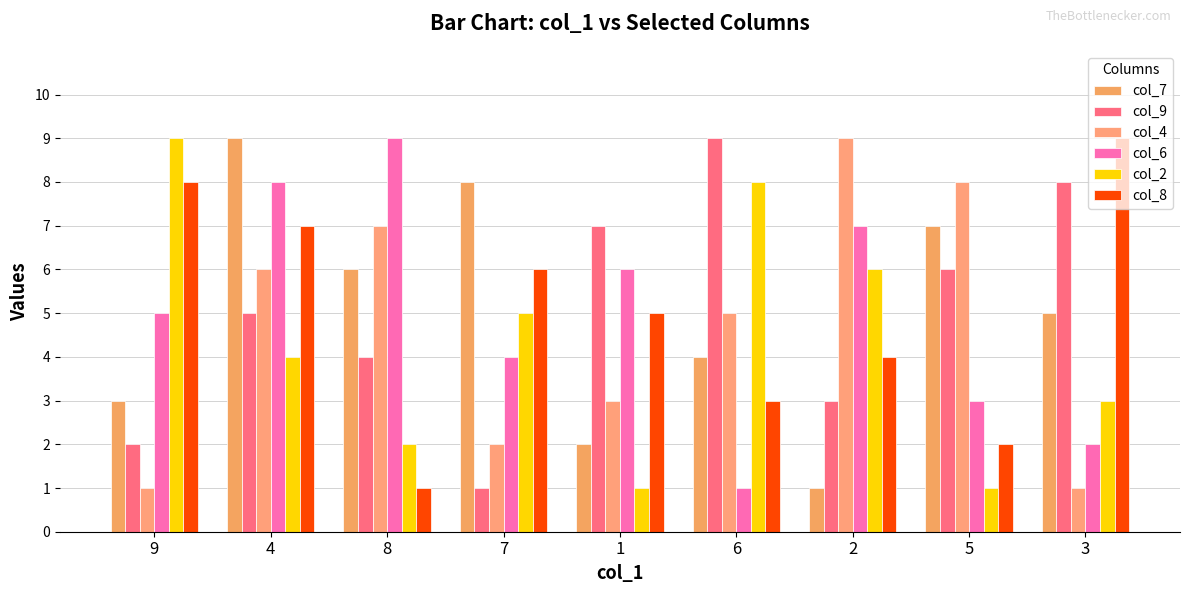

What is the label of the 7th bar from the left?

2